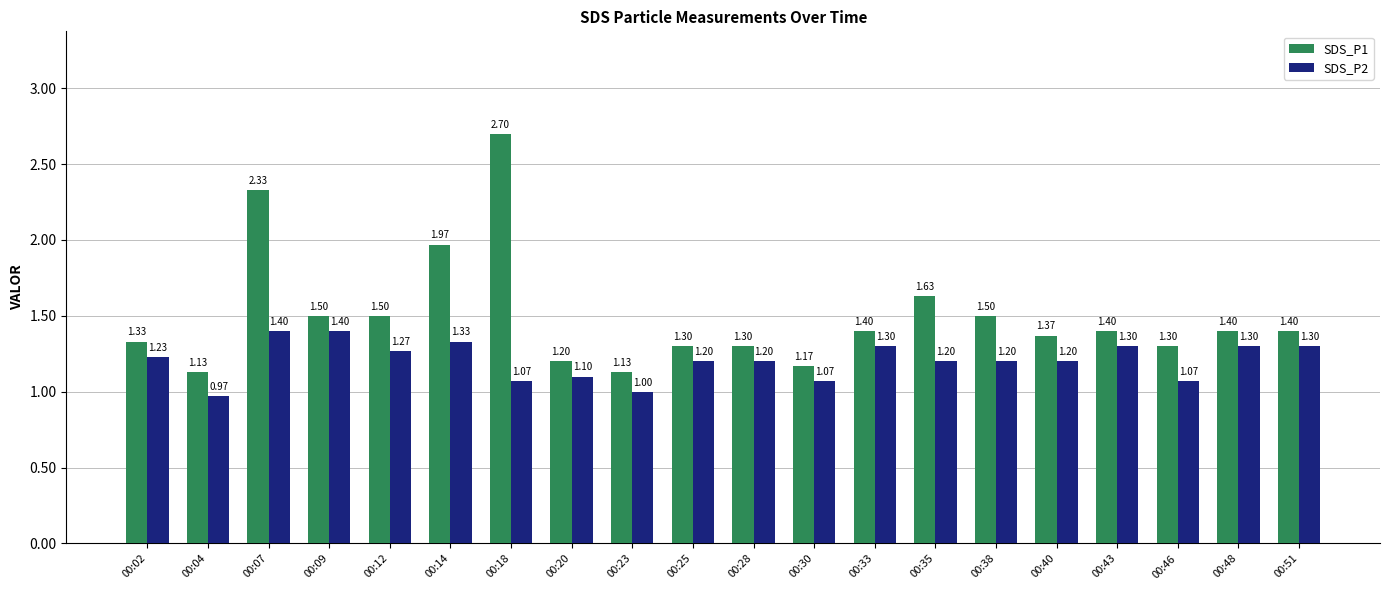

What is the average value of the SDS_P1 series?

1.5